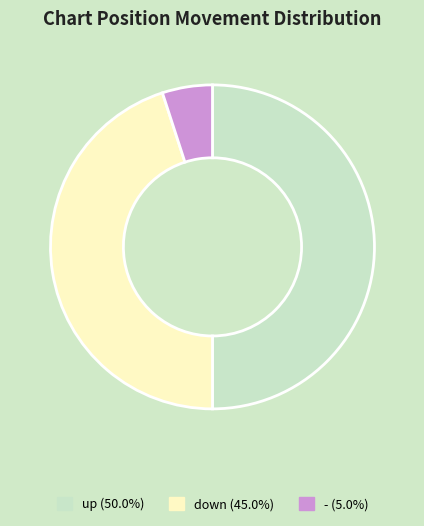

Which category has the biggest portion of the pie?

up